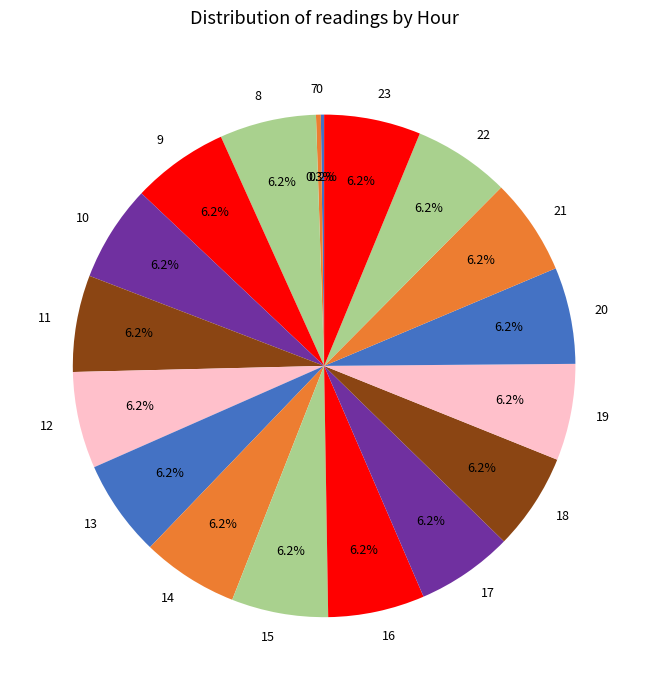

What percentage is the 18 slice, to the nearest percent?

6%